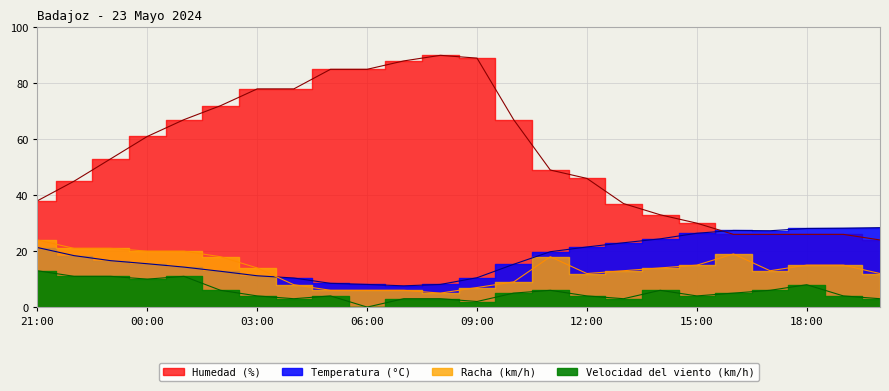

How many interior local valleys does the Racha (km/h) series have?

3